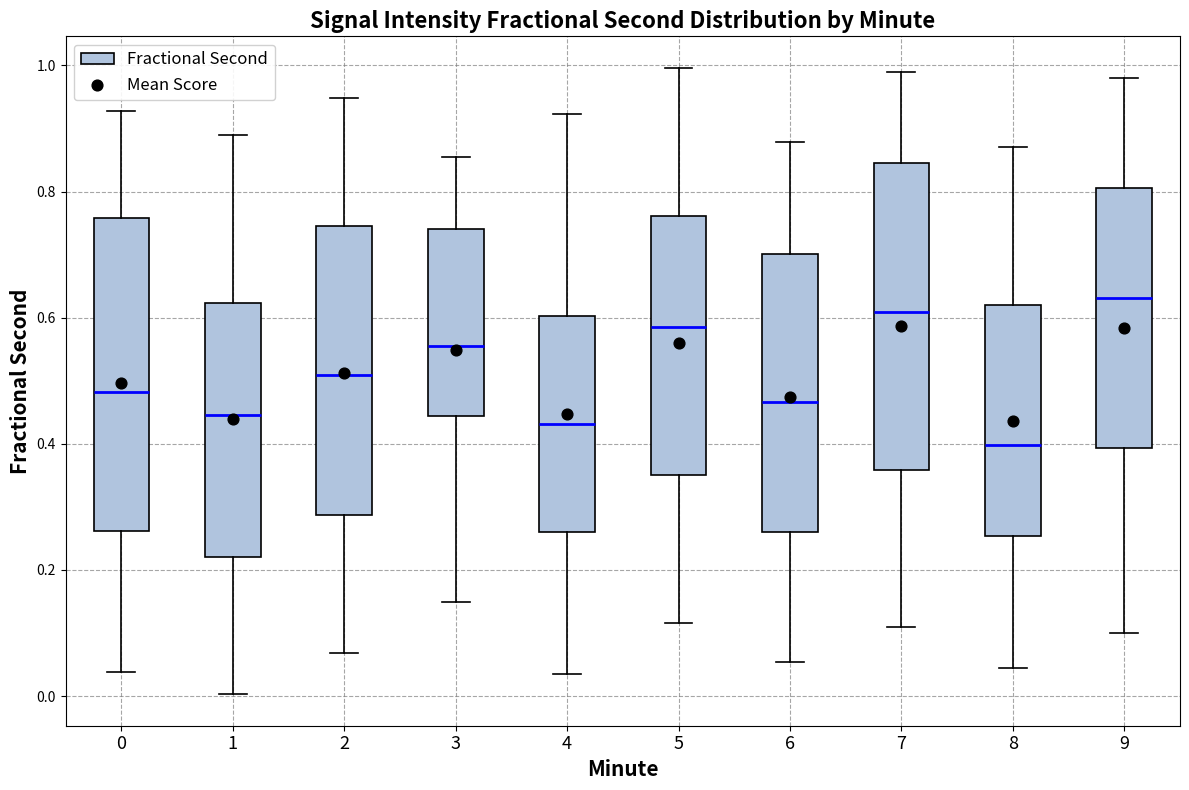

Where is the lower edge of the box at x = 6 on the y-axis? The values are not printed on the chart, so give them approximately, as read against the axis.

0.26